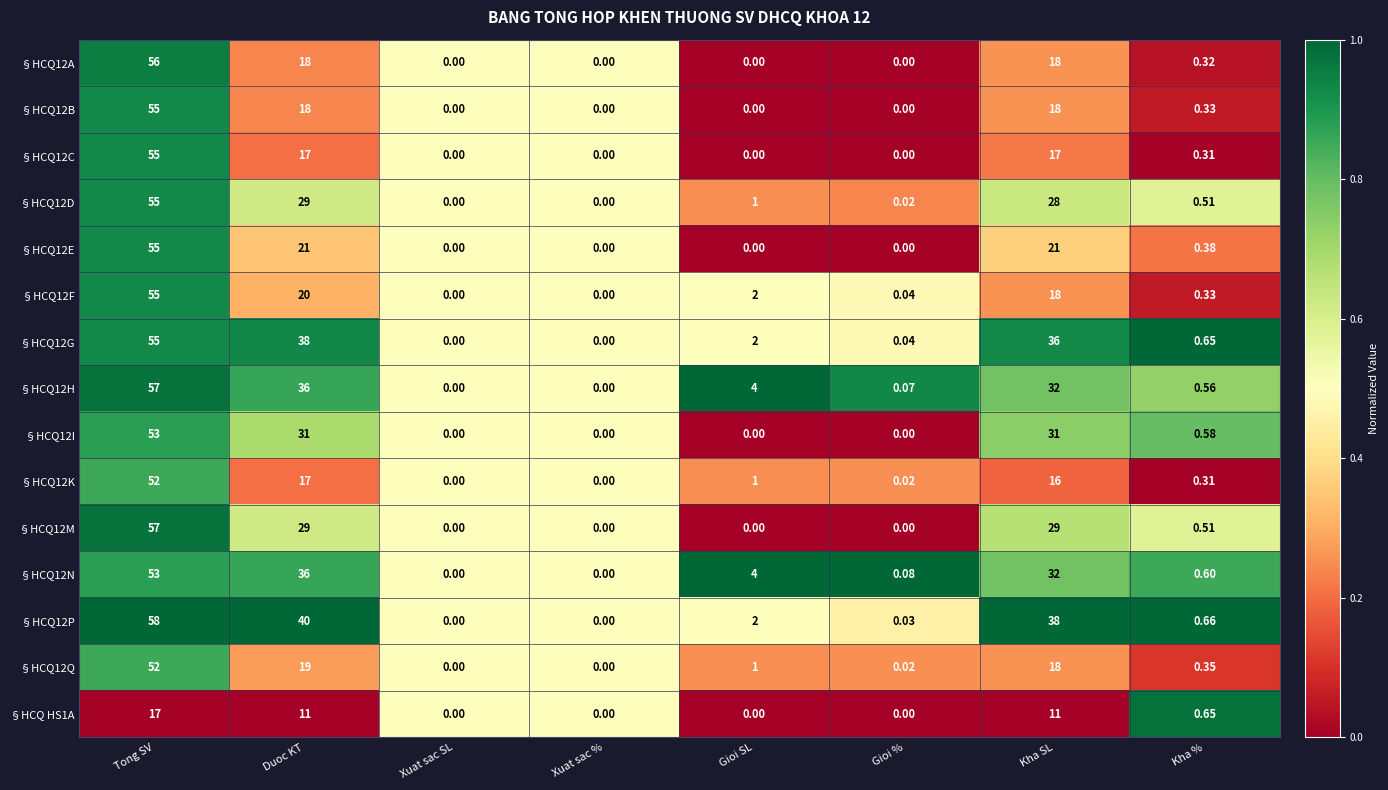

At which category is the sum across all series the highest?

Tong SV